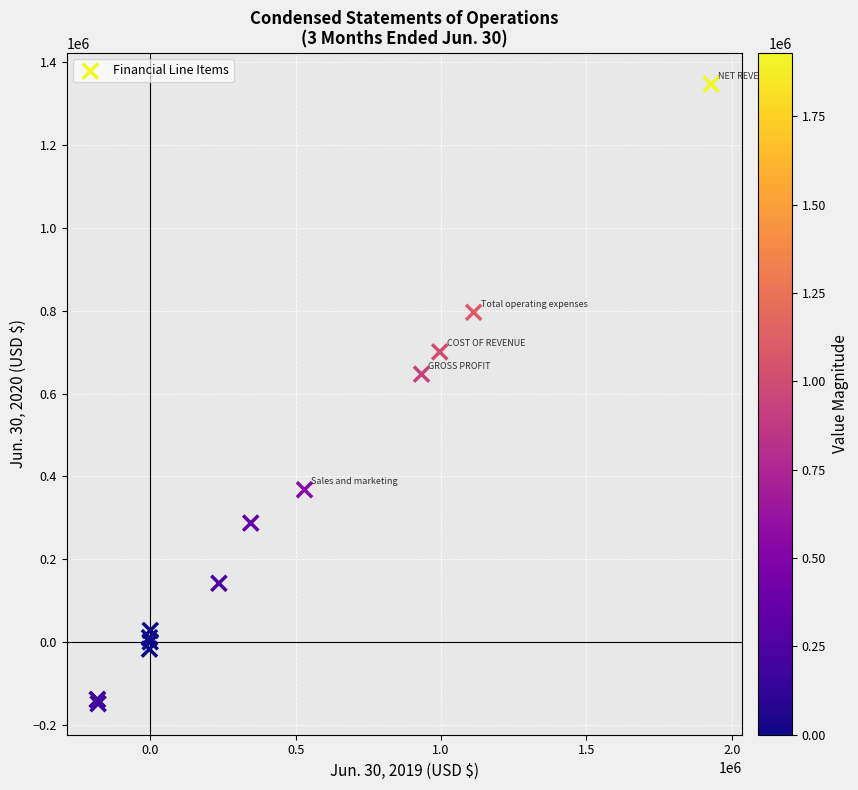

What Y value in the scatter plot is closest to 599052?

646874